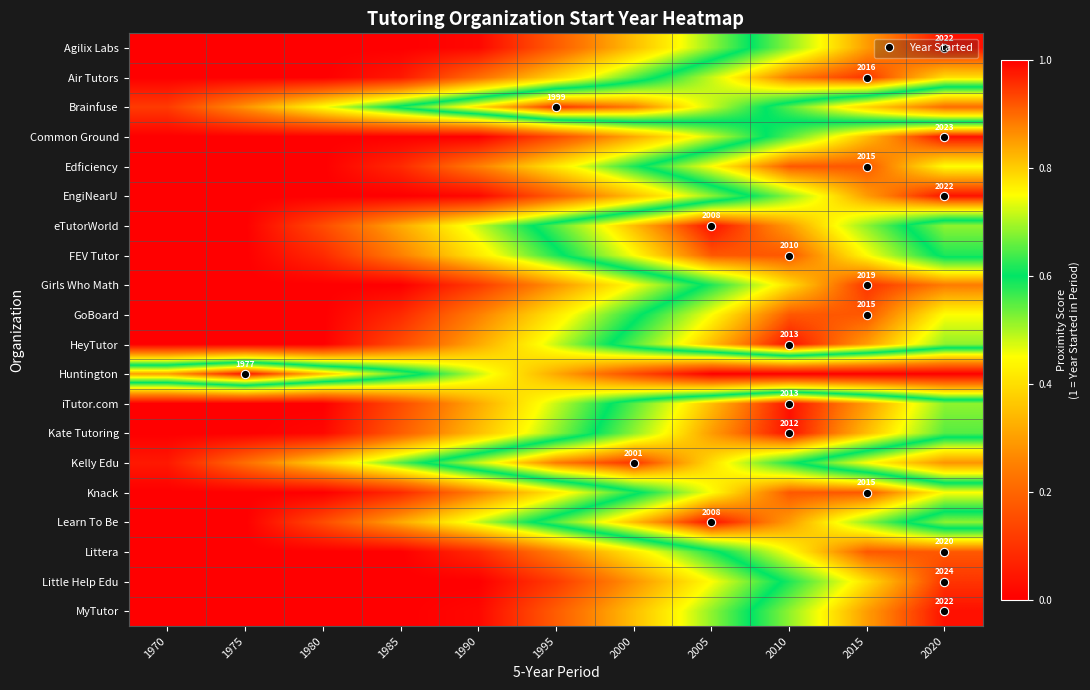

Count the number of data series in this chart.

20